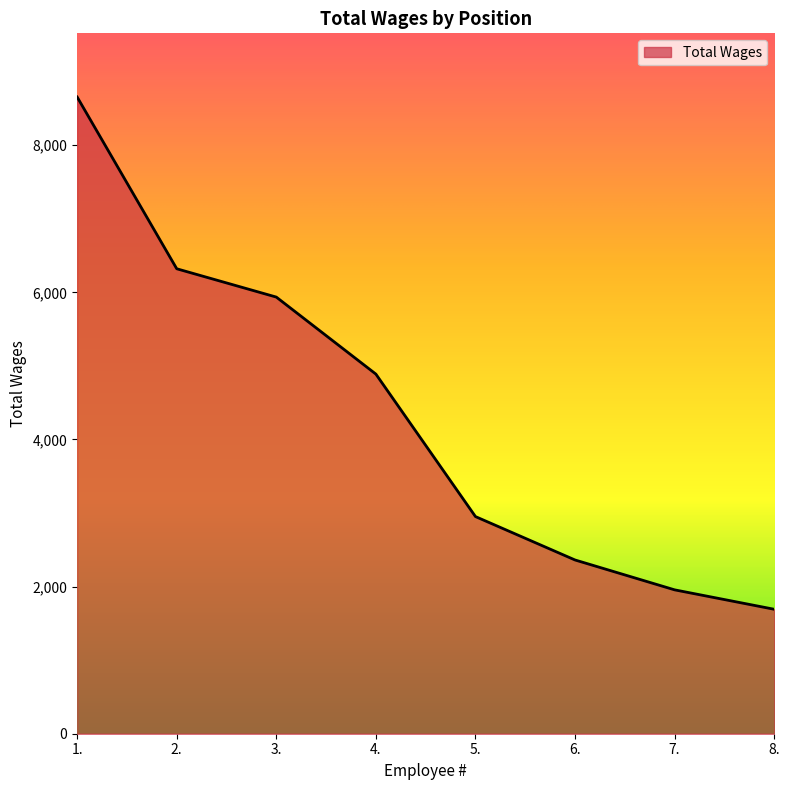

Which category has the highest value across all series?

1.